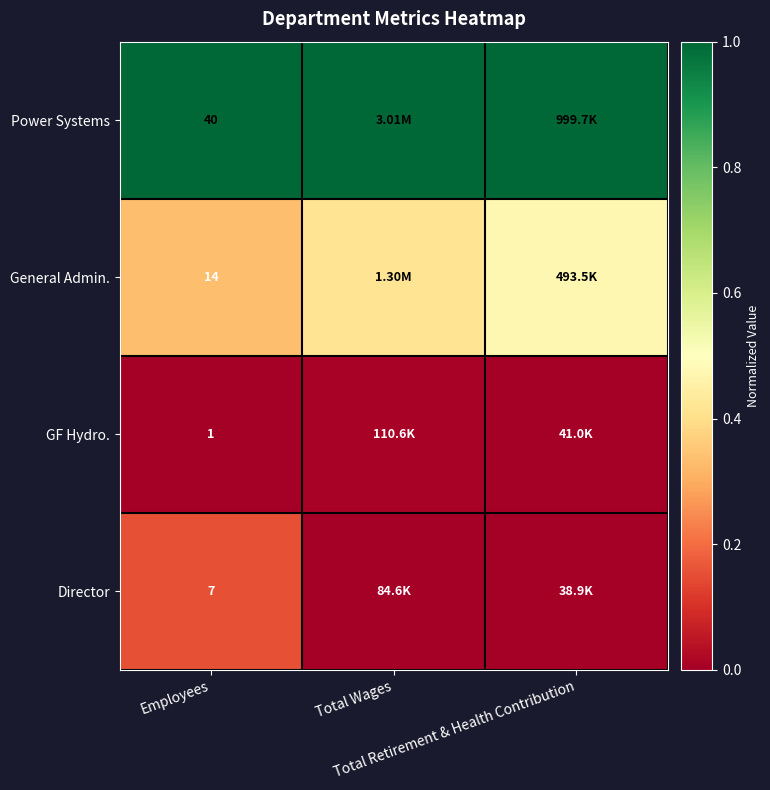

True or false: GF Hydro. has a value of 0.0 at Total Wages.

False